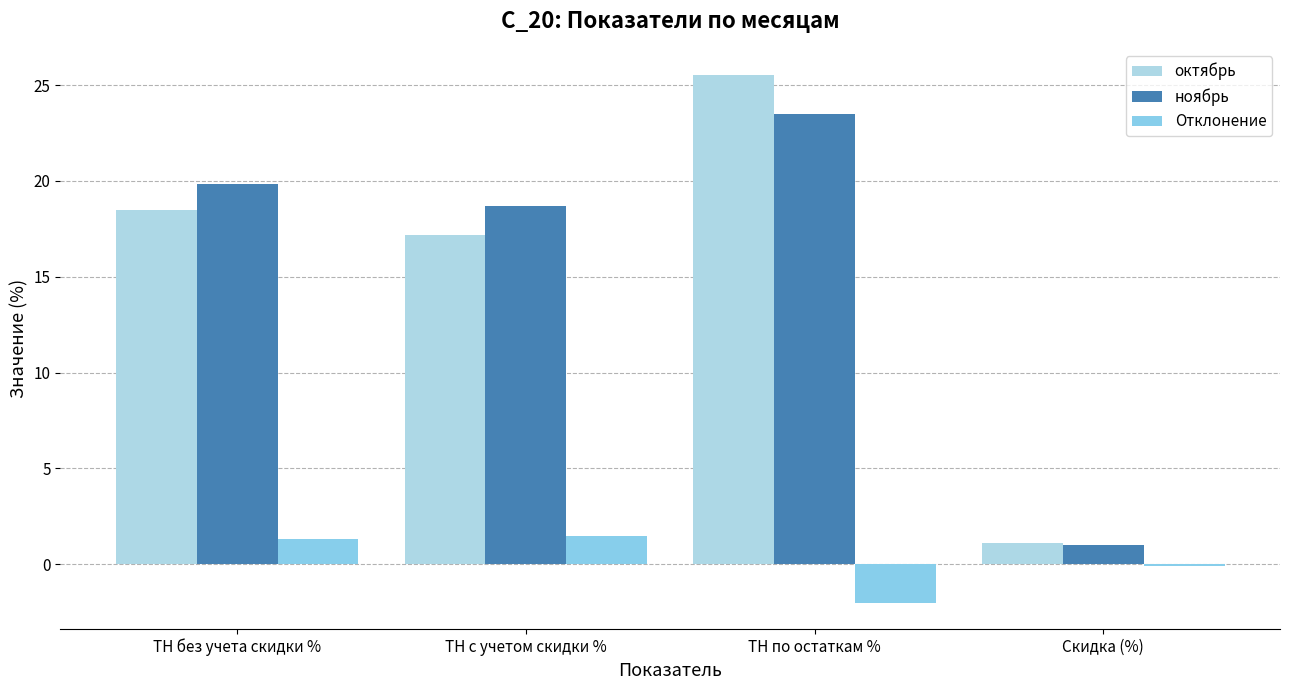

Which series changed the most between ТН без учета скидки % and ТН по остаткам %?

октябрь